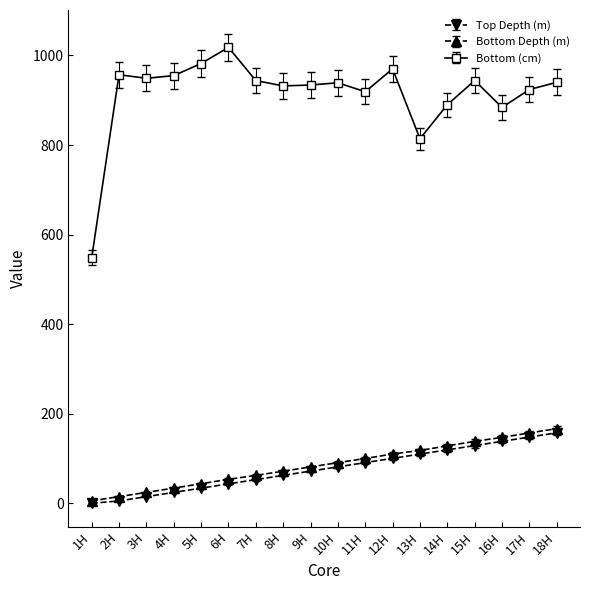

At which label is Bottom (cm) closest to 783?

13H